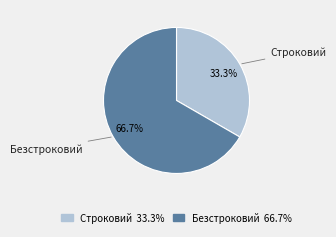

What portion of the pie excludes Безстроковий?

33.3%